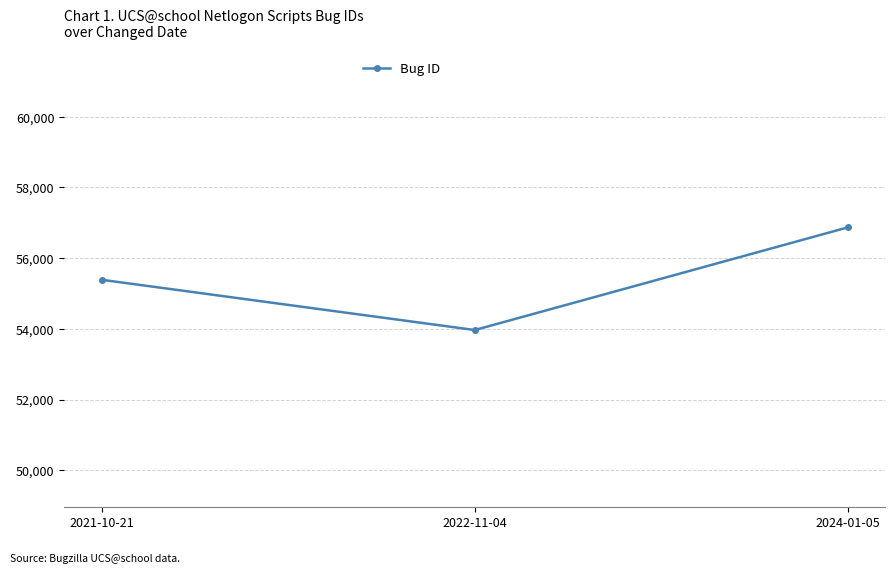

What is the difference between the maximum and second lowest values?

1483